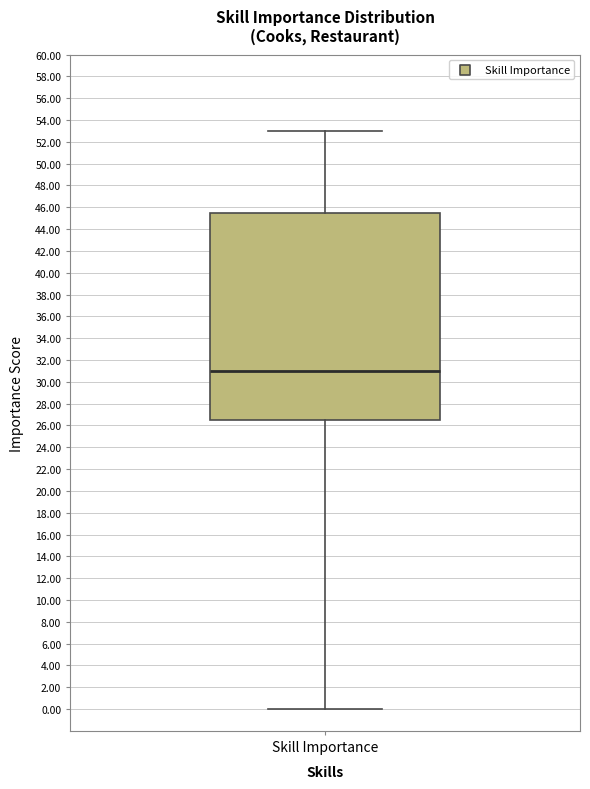

Where does the median line of the box for Skill Importance sit on the y-axis? The values are not printed on the chart, so give them approximately, as read against the axis.

31.0